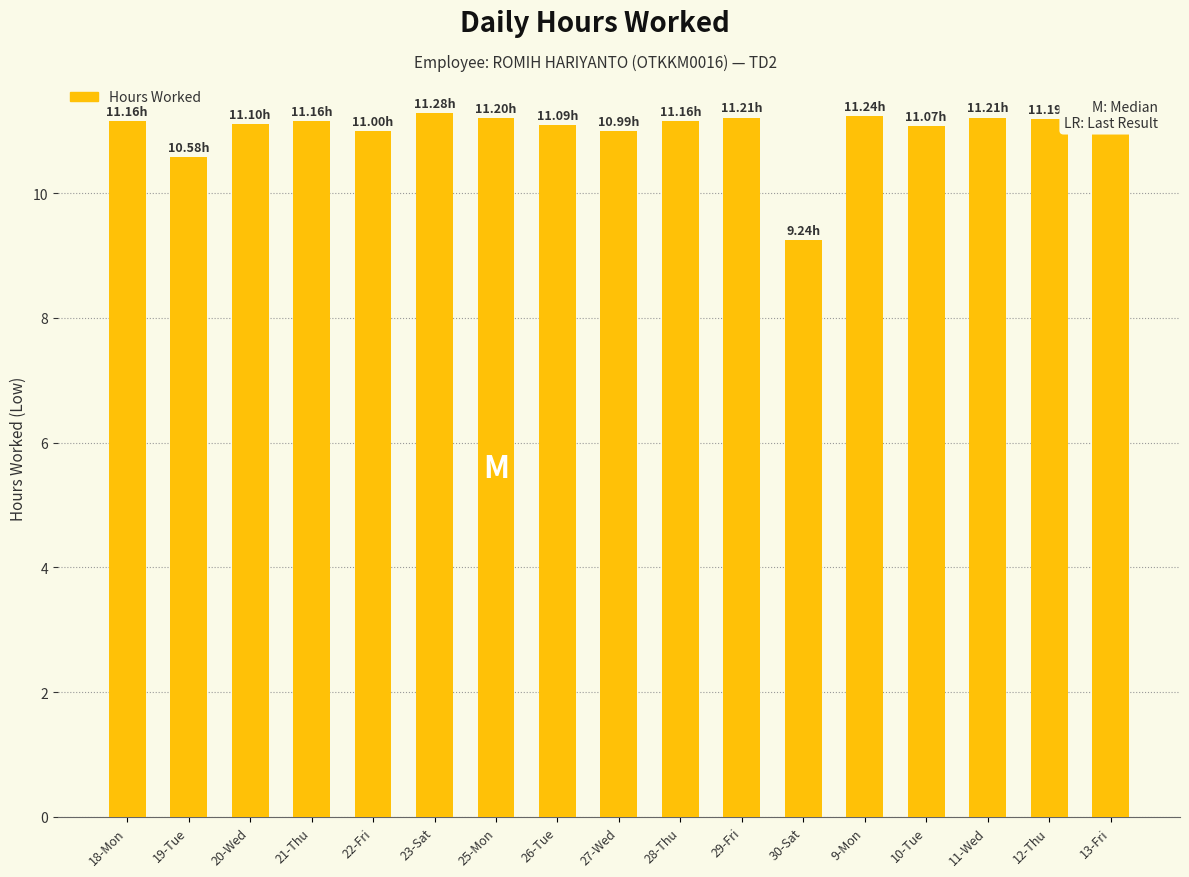

Are the bars horizontal?

No